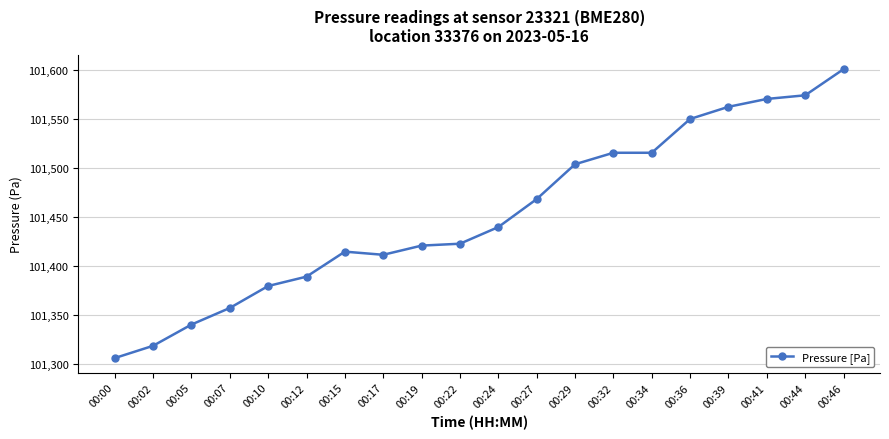

Approximately how many times larger is the value at 00:12 compared to 00:15?

1.0